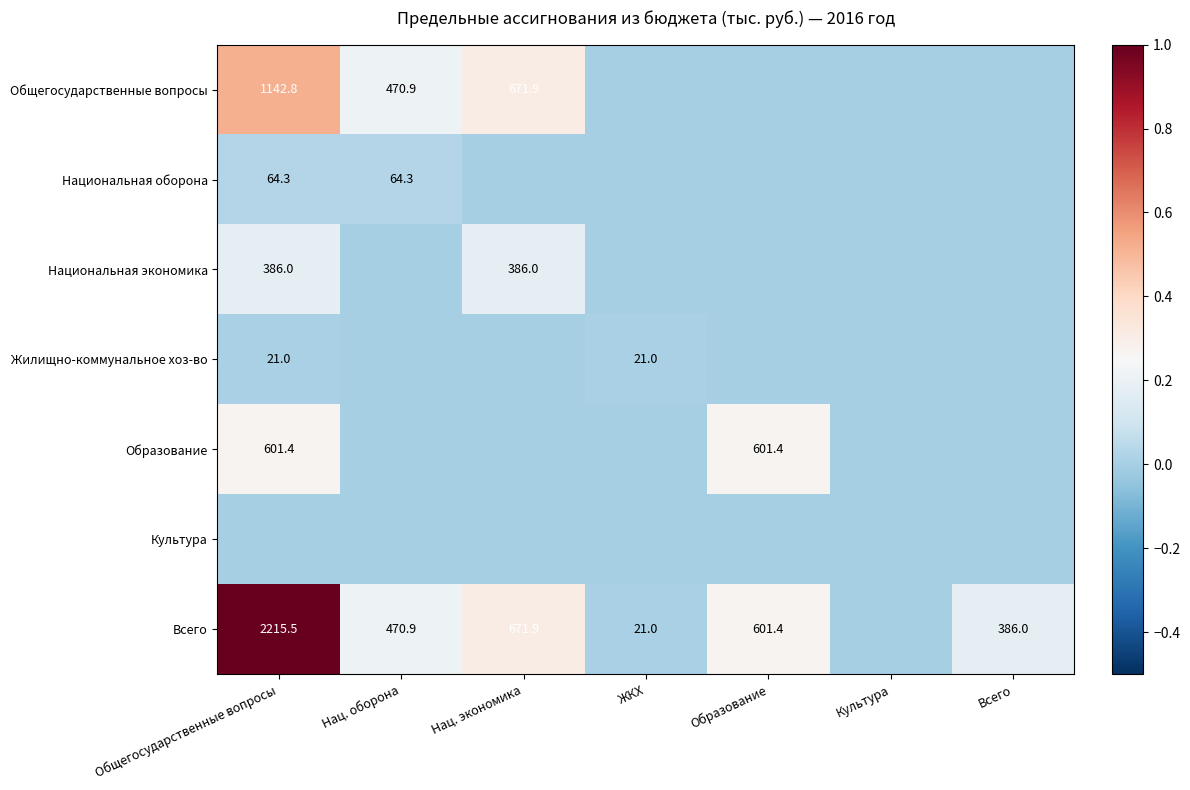

The Общегосударственные вопросы series shows 1726.3 at Общегосударственные вопросы. True or false?

False